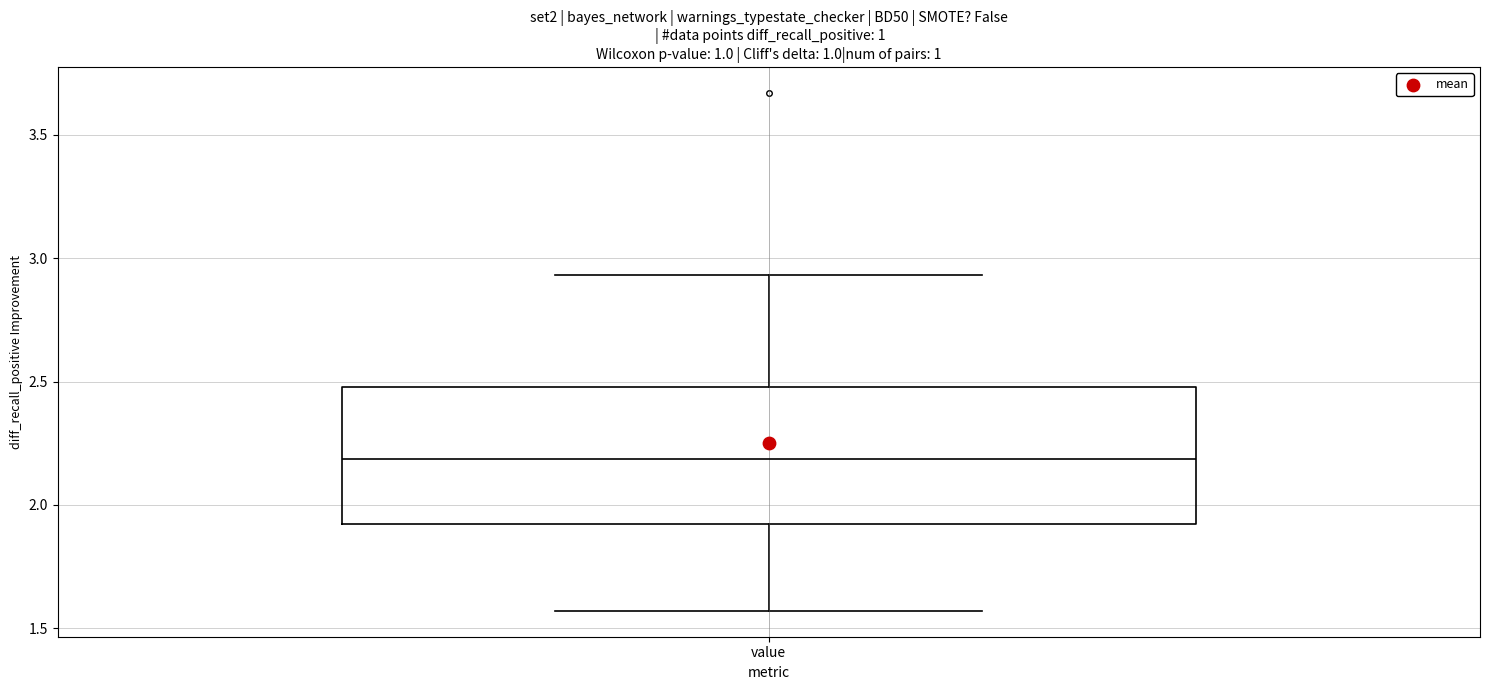

Transcribe this box plot: give where the median line is, the range the box spans, and where the two whiskers end, as read against the y-axis. The values are not printed on the chart, so give them approximately, as read against the axis.

median 2.20, box 1.90 to 2.50, whiskers 1.55 to 2.95